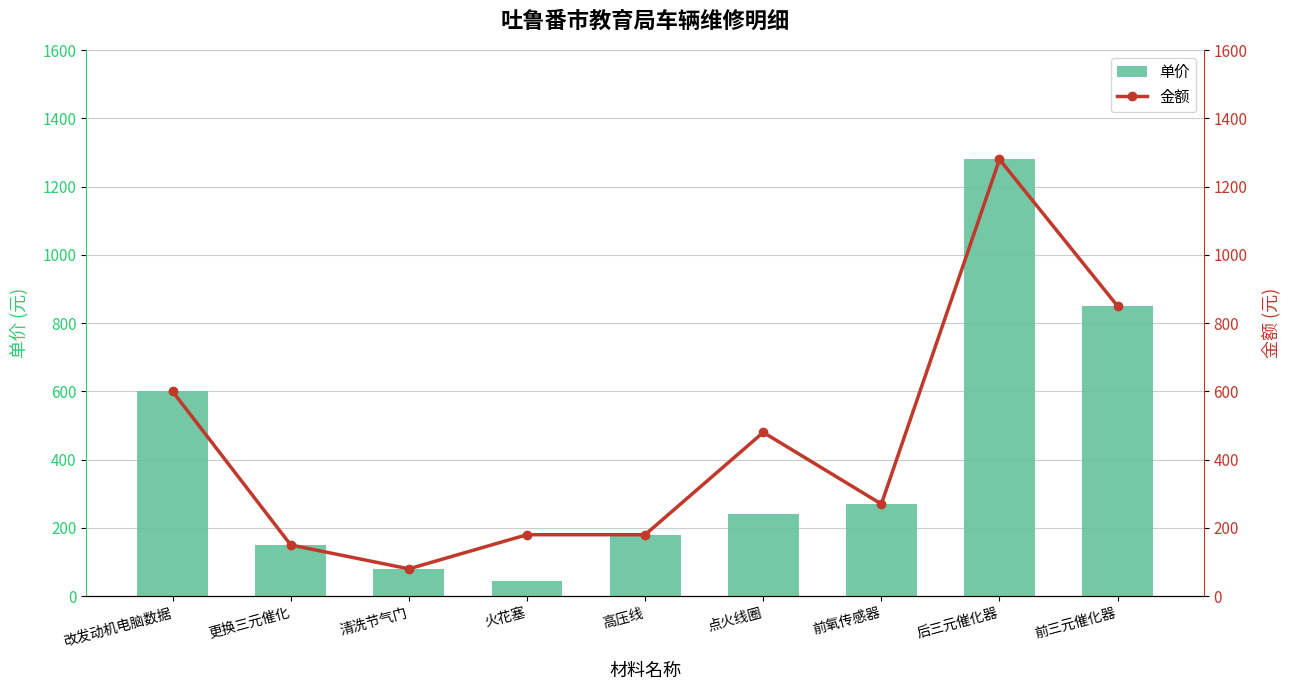

Which series has the largest total across all categories?

金额